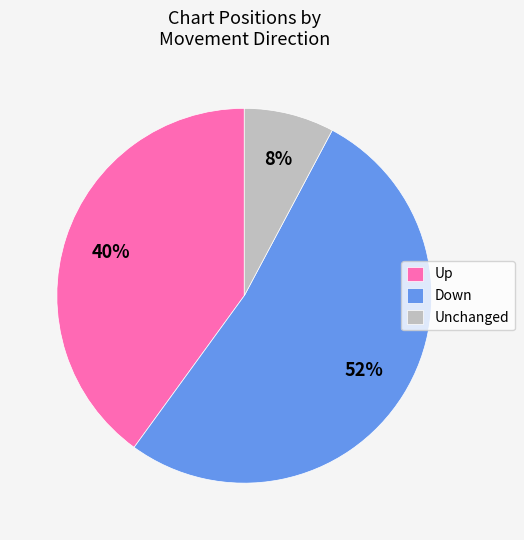

True or false: Unchanged accounts for 8% of the total.

True